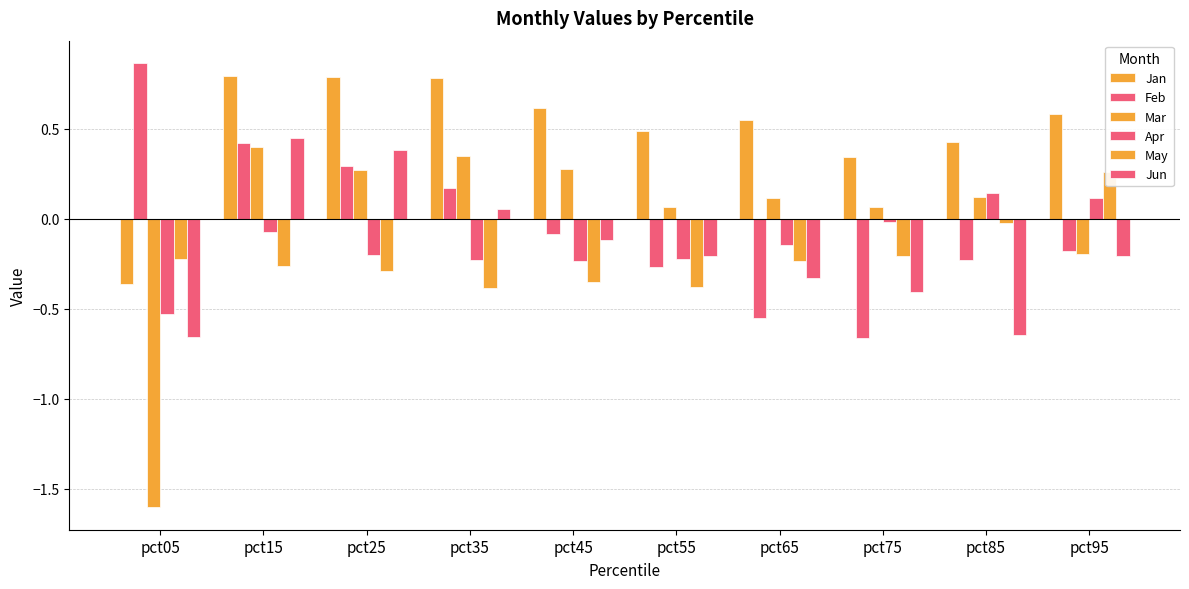

How many values in the Feb series exceed 0?

4